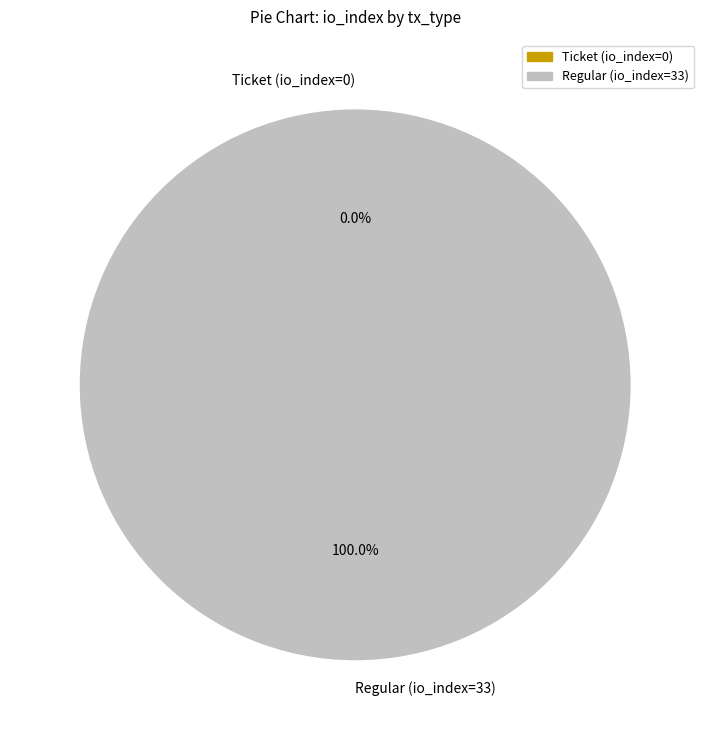

To the nearest percent, what is the combined percentage of Ticket (io_index=0) and Regular (io_index=33)?

100%